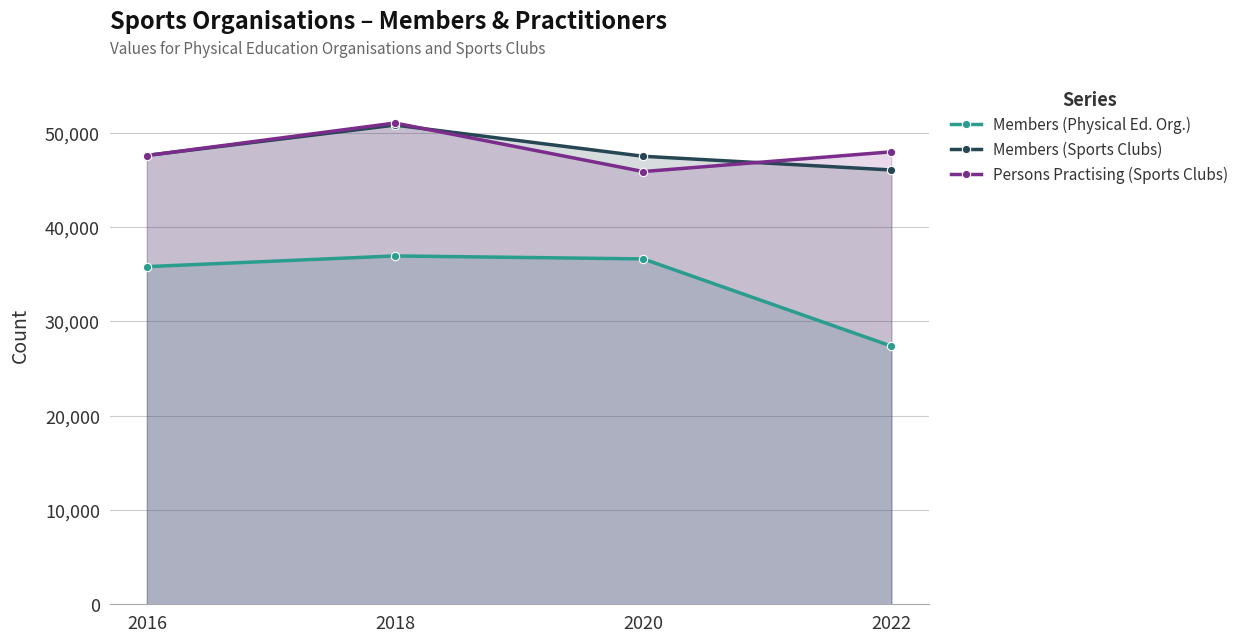

True or false: Members (Sports Clubs) and Persons Practising (Sports Clubs) cross at least once.

True